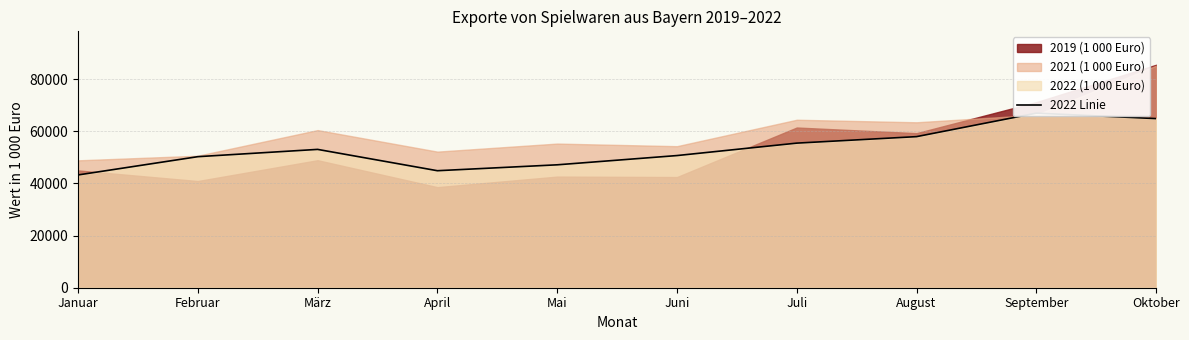

At which label is the value closest to 55118?

Juli